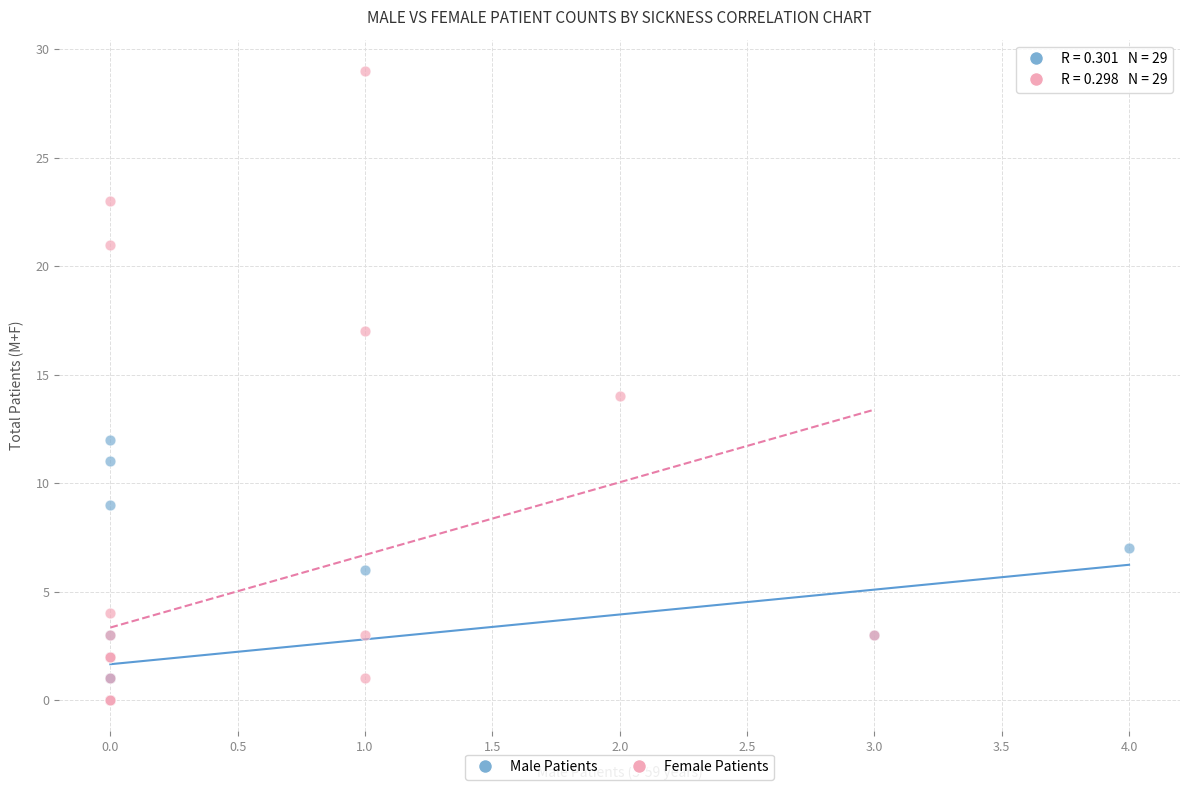

Which series has the largest Y range (max minus min)?

Female Patients